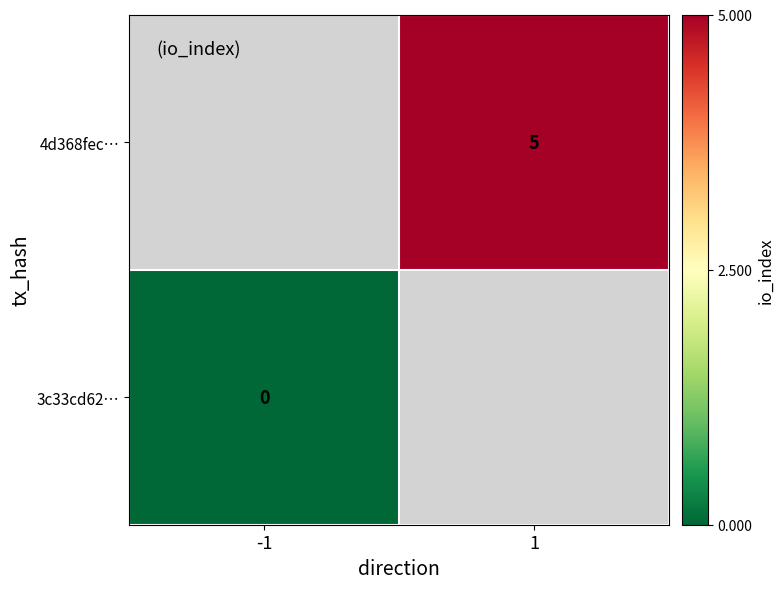

Is it true that 4d368fec… equals 5 at 1?

True